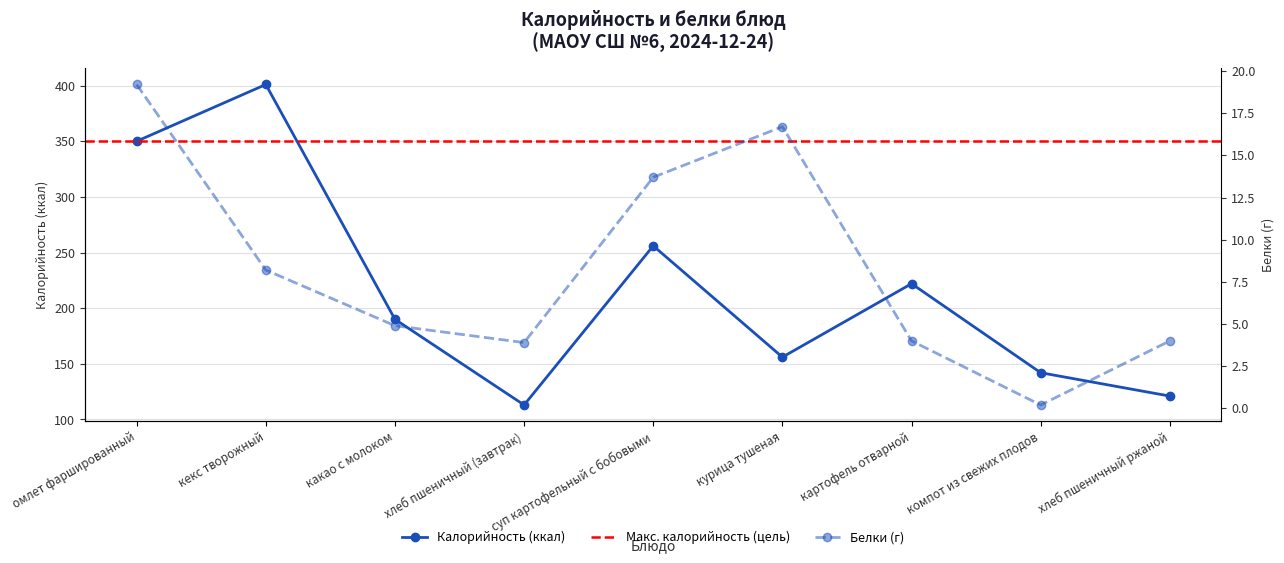

How many data points in Калорийность are less than 190?

4